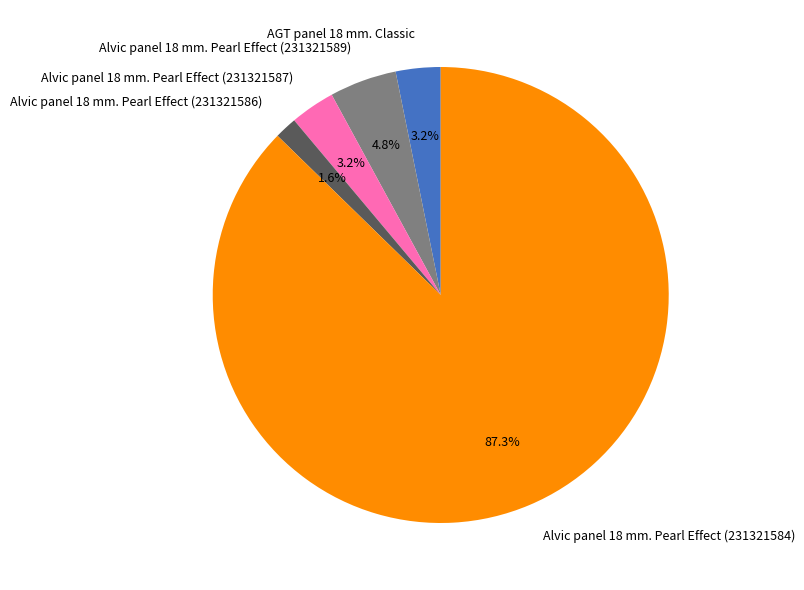

What percentage is the Alvic panel 18 mm. Pearl Effect (231321584) slice, to the nearest percent?

87%